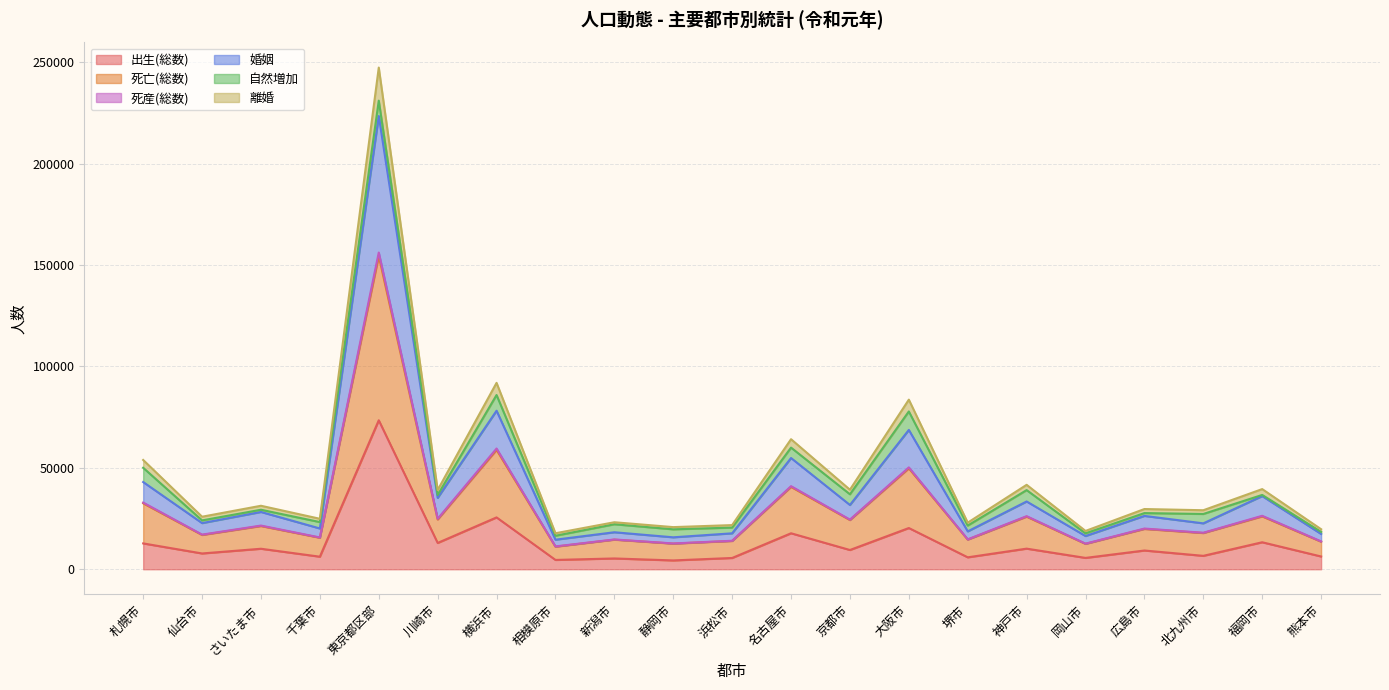

The 死産(総数) series shows 34920 at 広島市. True or false?

False